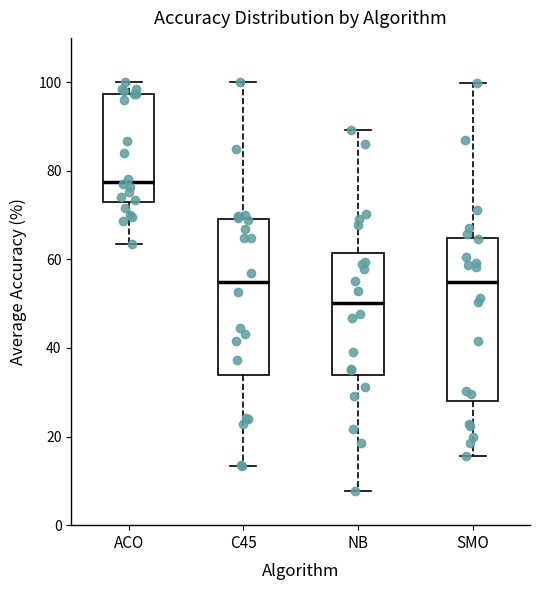

Reading left to right, read every box against the y-axis: the position of its median line, the range the box covers, and the ends of its whiskers. The values are not printed on the chart, so give them approximately, as read against the axis.

ACO: median 78, box 72 to 98, whiskers 64 to 100
C45: median 54, box 34 to 70, whiskers 14 to 100
NB: median 50, box 34 to 62, whiskers 8 to 90
SMO: median 54, box 28 to 64, whiskers 16 to 100